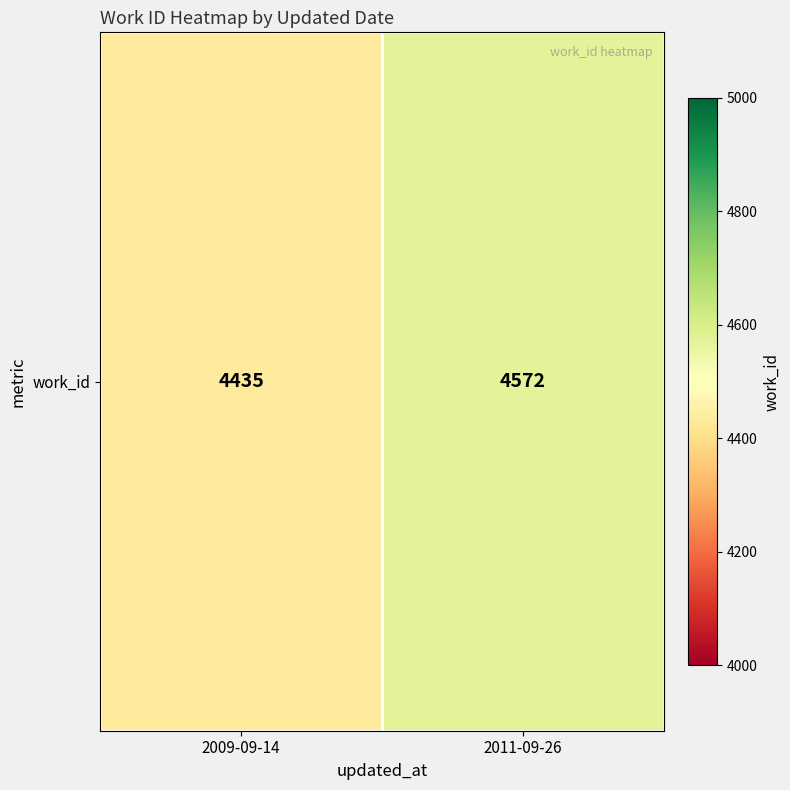

The value at 2009-09-14 is 2659. True or false?

False